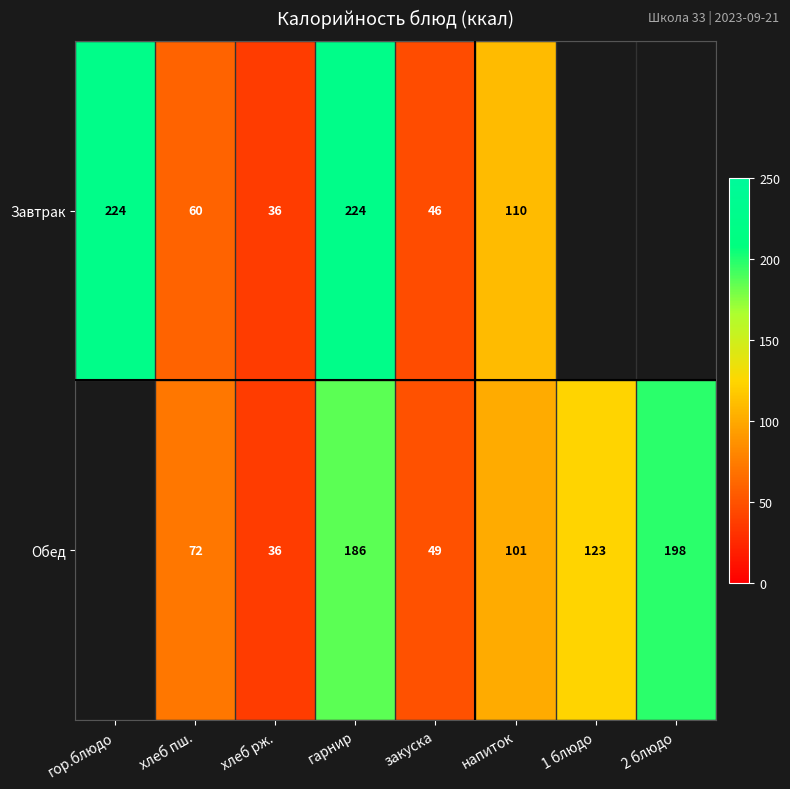

What is the difference between the Обед values at хлеб пш. and напиток?

29